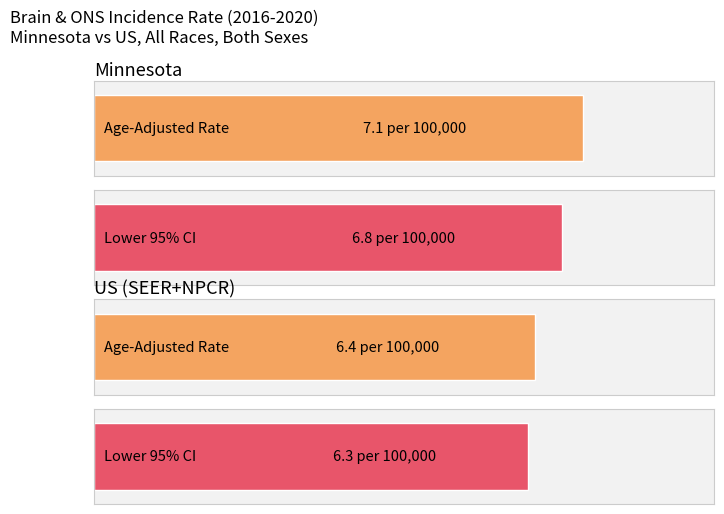

Read the Age-Adjusted Incidence Rate value at US (SEER+NPCR).

6.4